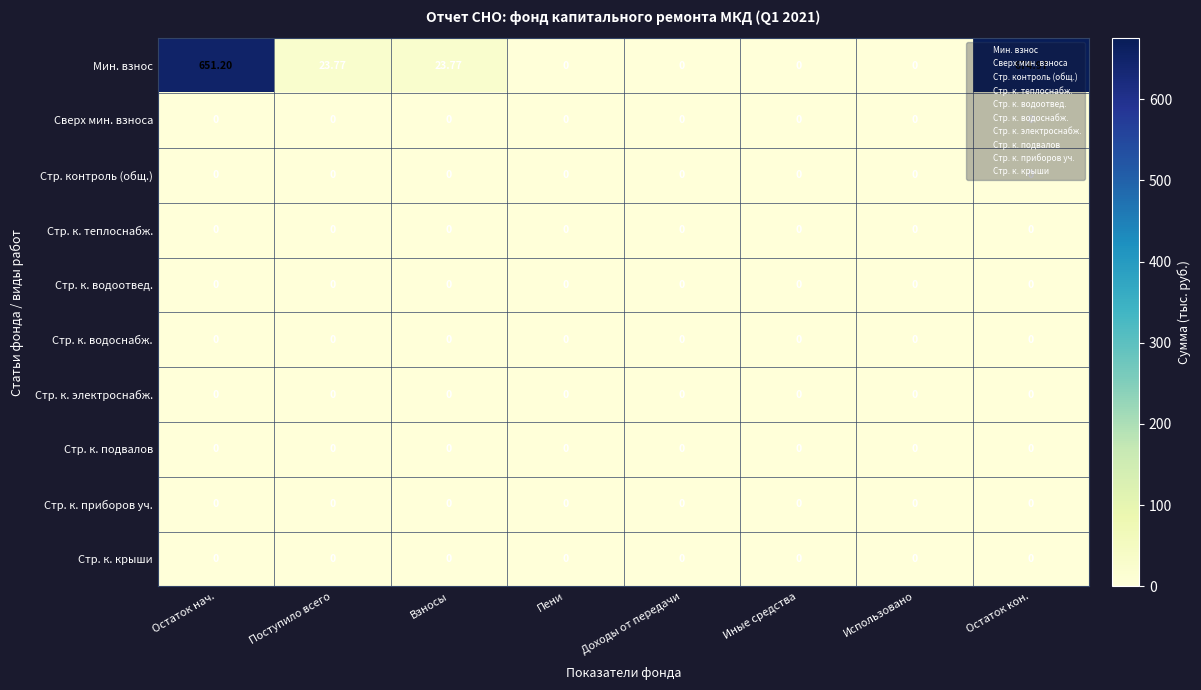

Which series has the widest spread of values?

Мин. взнос